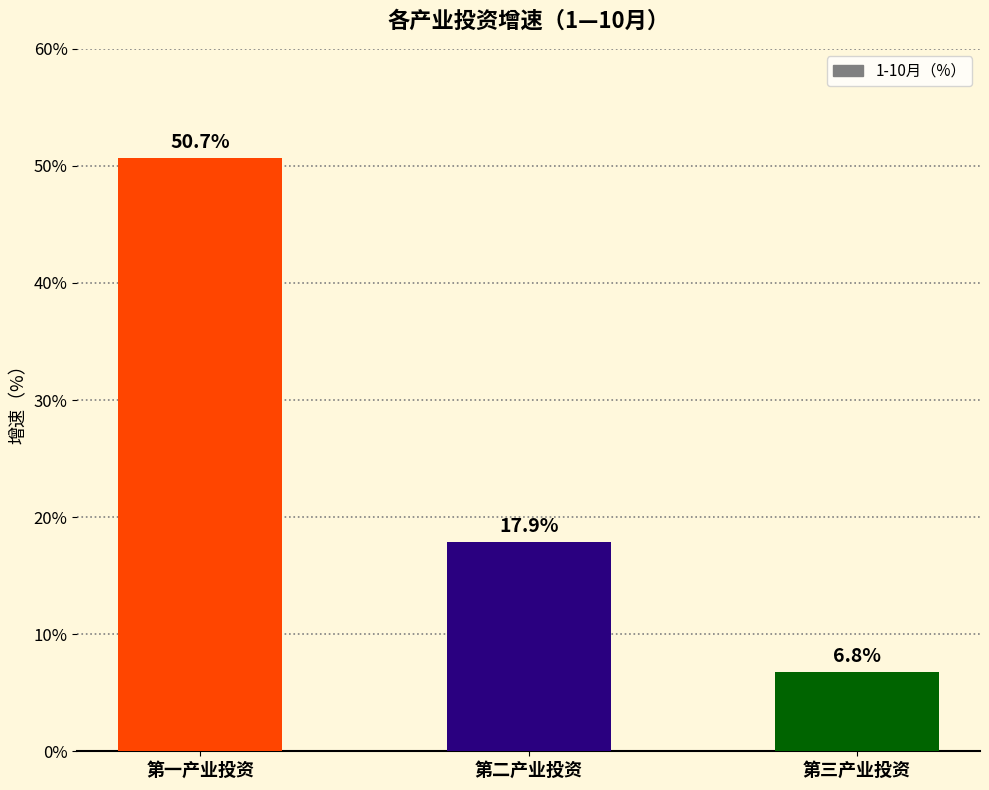

Rank the categories by value from highest to lowest.

第一产业投资, 第二产业投资, 第三产业投资